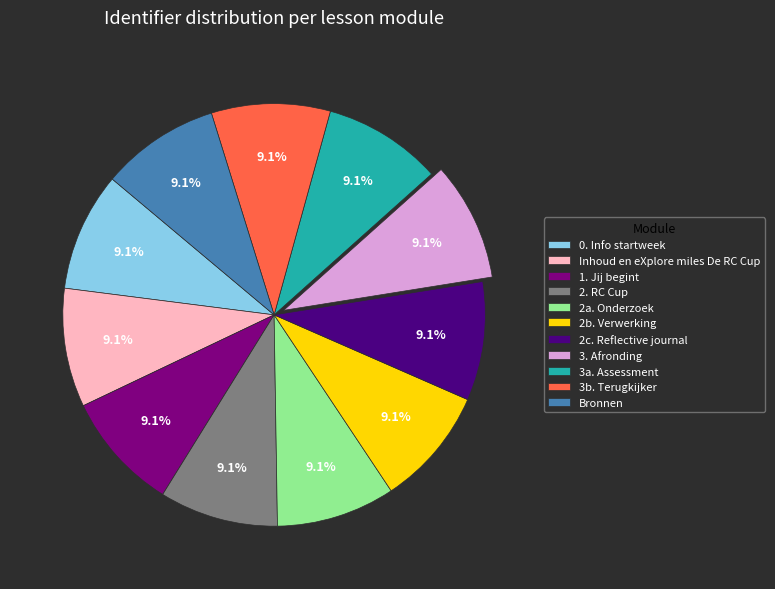

Approximately how many times larger is the value at 2. RC Cup compared to 0. Info startweek?

1.0